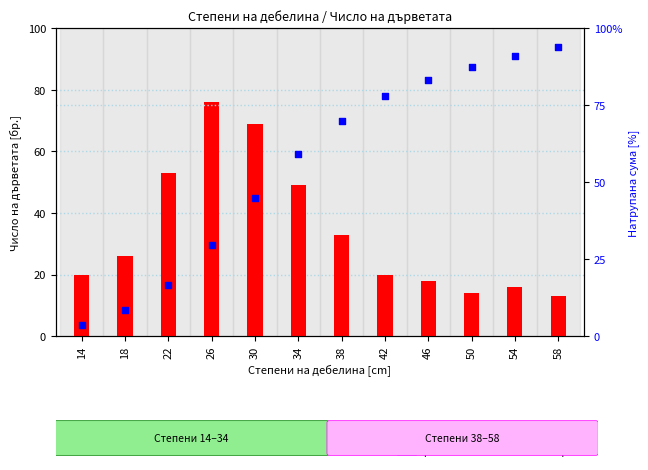

At how many categories does at least one series exceed 63?

8